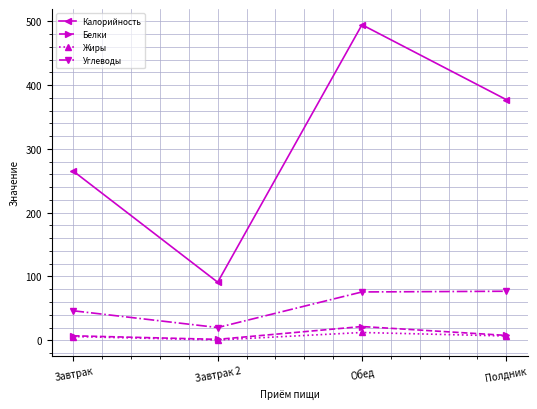

True or false: Углеводы and Жиры cross at least once.

False